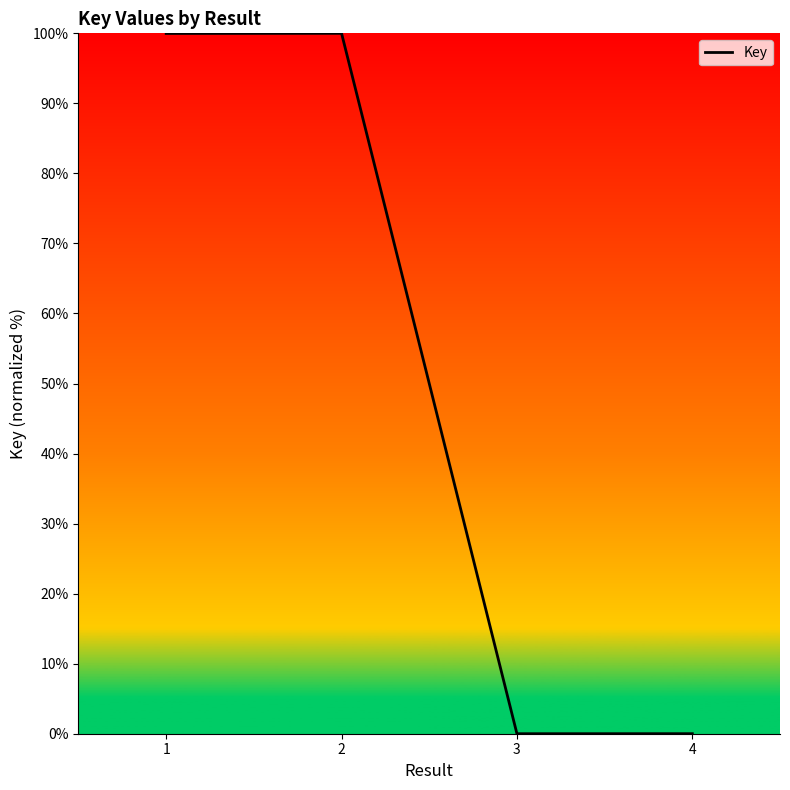

What is the average value?

50.0